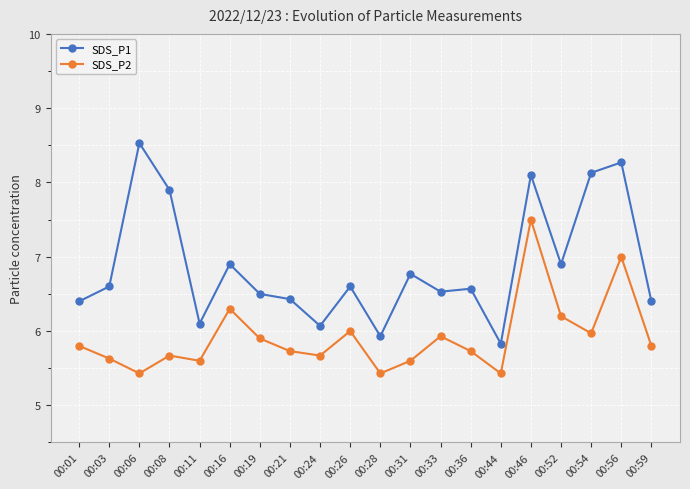

At how many categories does at least one series exceed 7?

5